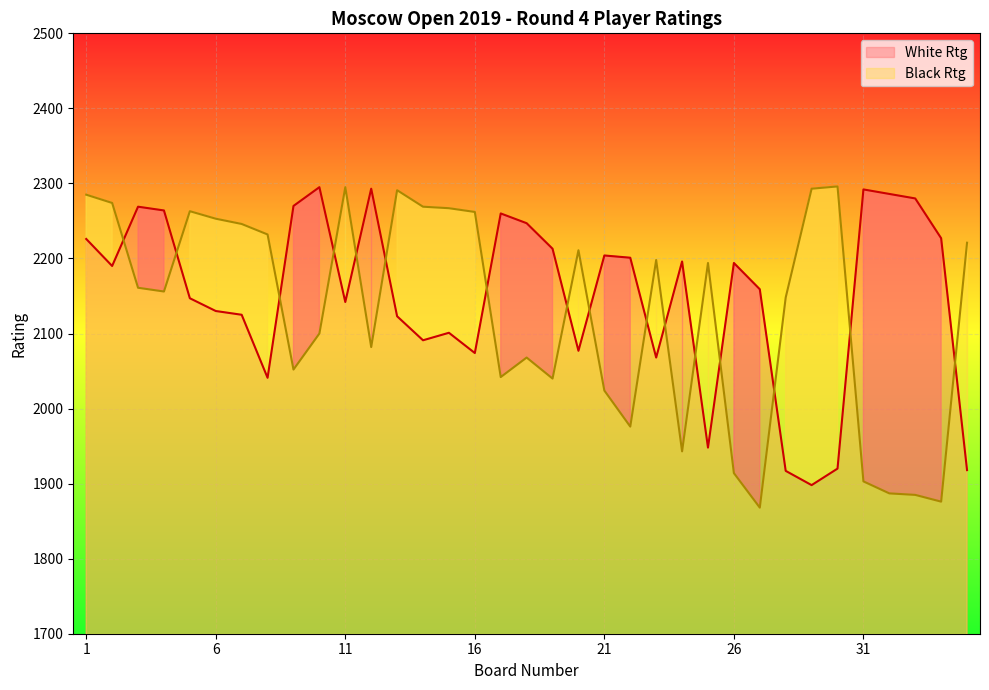

Between which two adjacent categories do White Rtg and Black Rtg first intersect?

2 and 3